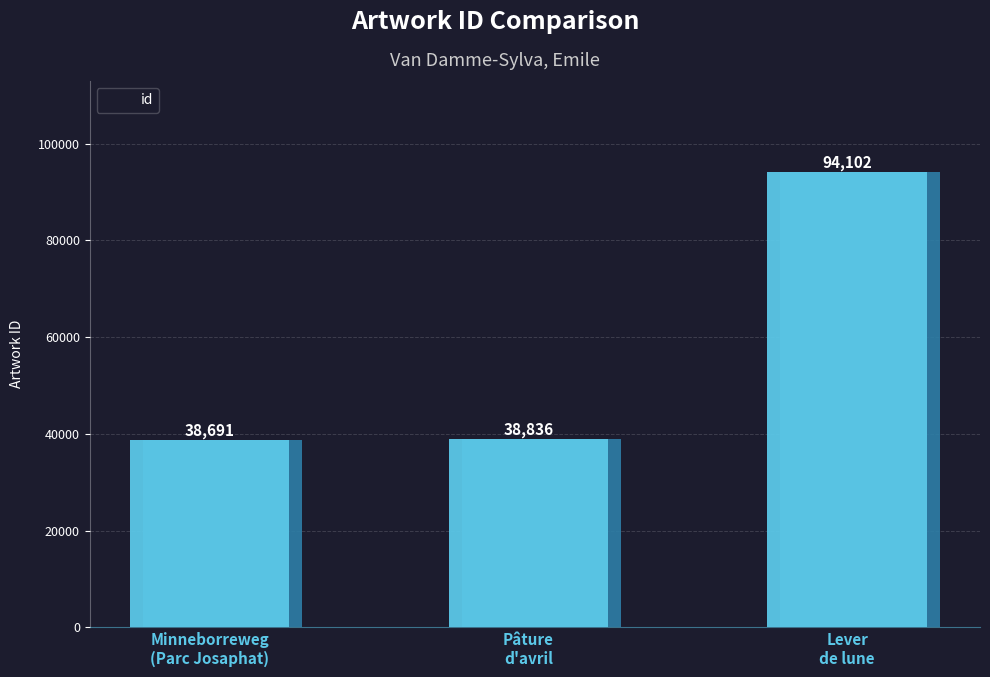

List the labels in order of value, largest first.

Lever
de lune, Pâture
d'avril, Minneborreweg
(Parc Josaphat)